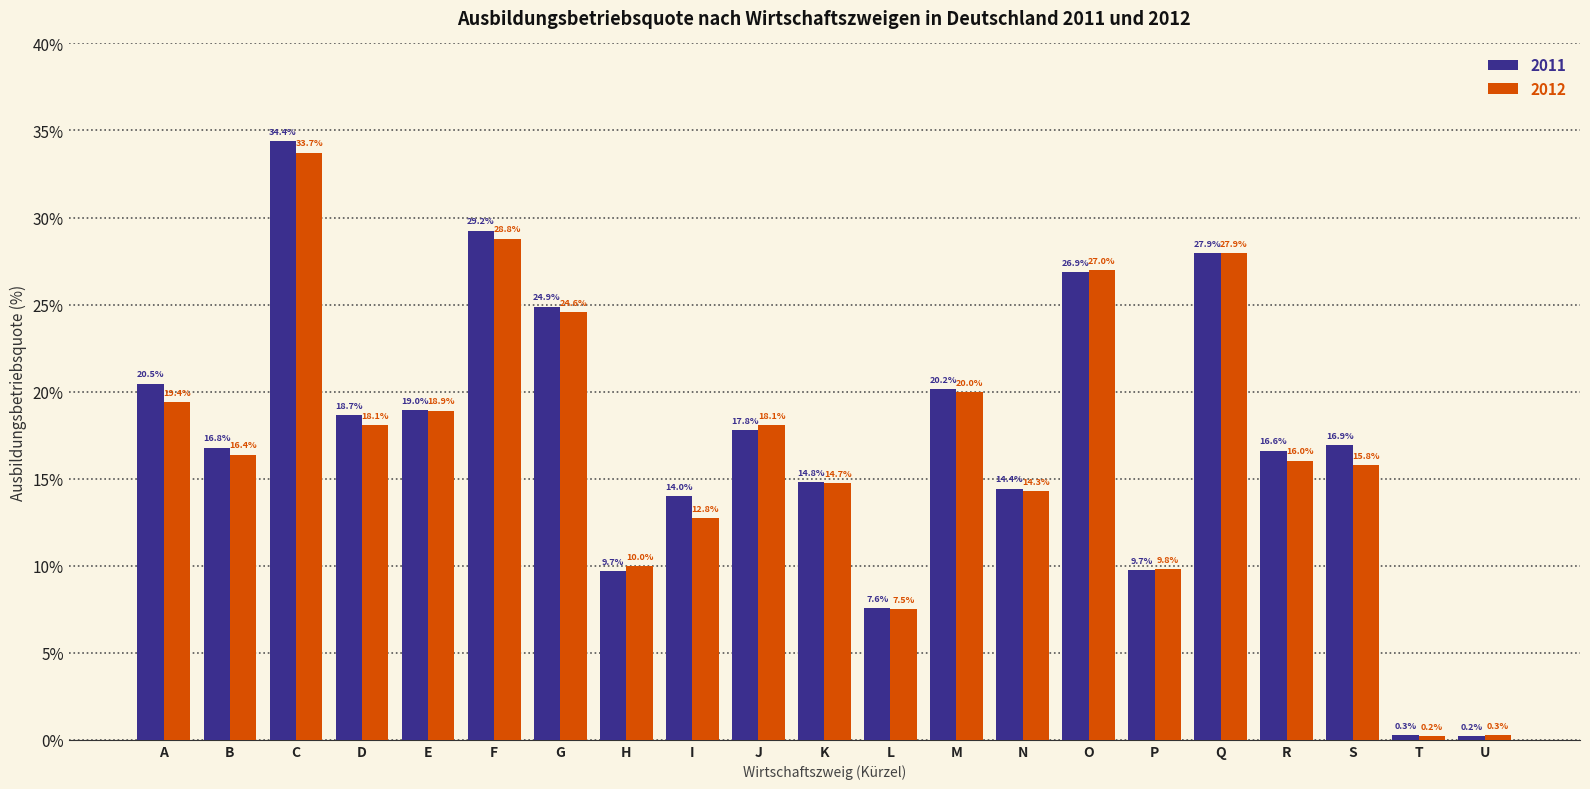

What are all the series names shown in the legend?

2011, 2012